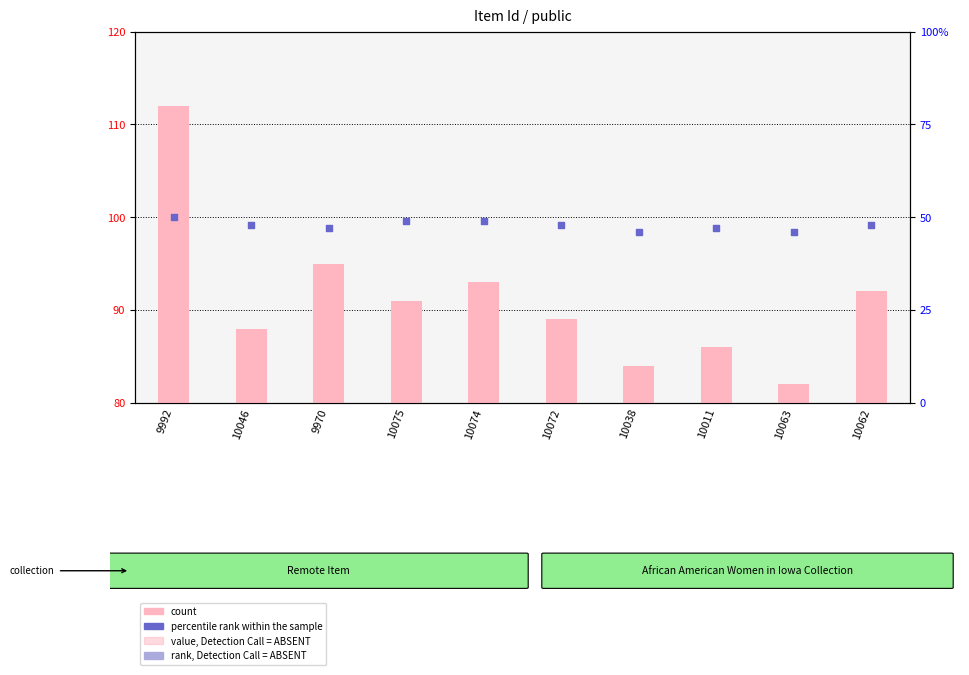

At how many categories does at least one series exceed 59?

10